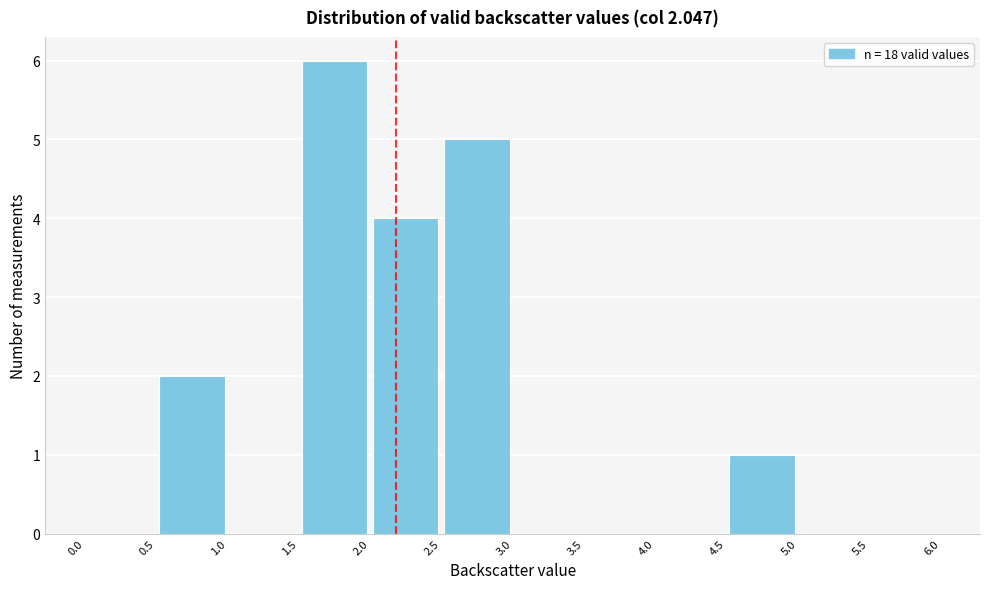

How tall is the bar that spans 2.5 to 3.0 on the x-axis? The values are not printed on the chart, so give them approximately, as read against the axis.

5